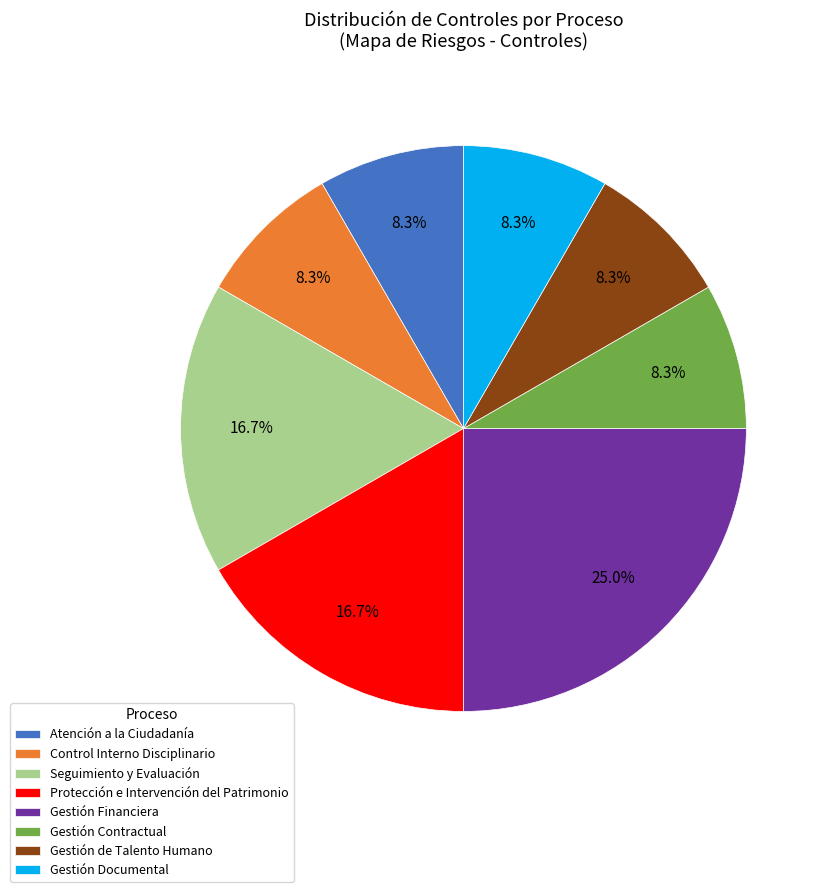

Does any single category account for the majority?

No